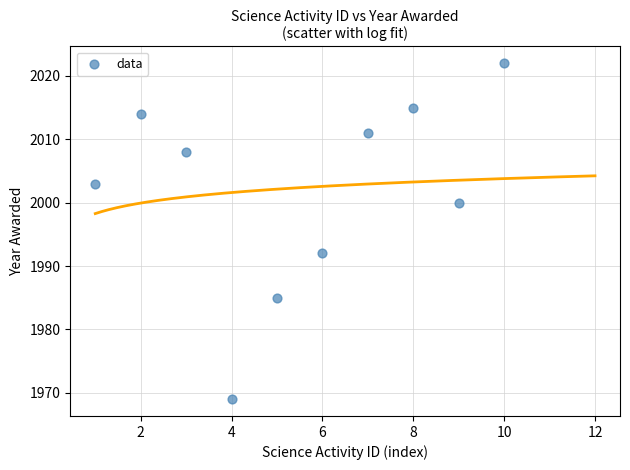

What Y value in the scatter plot is closest to 1995?

1992